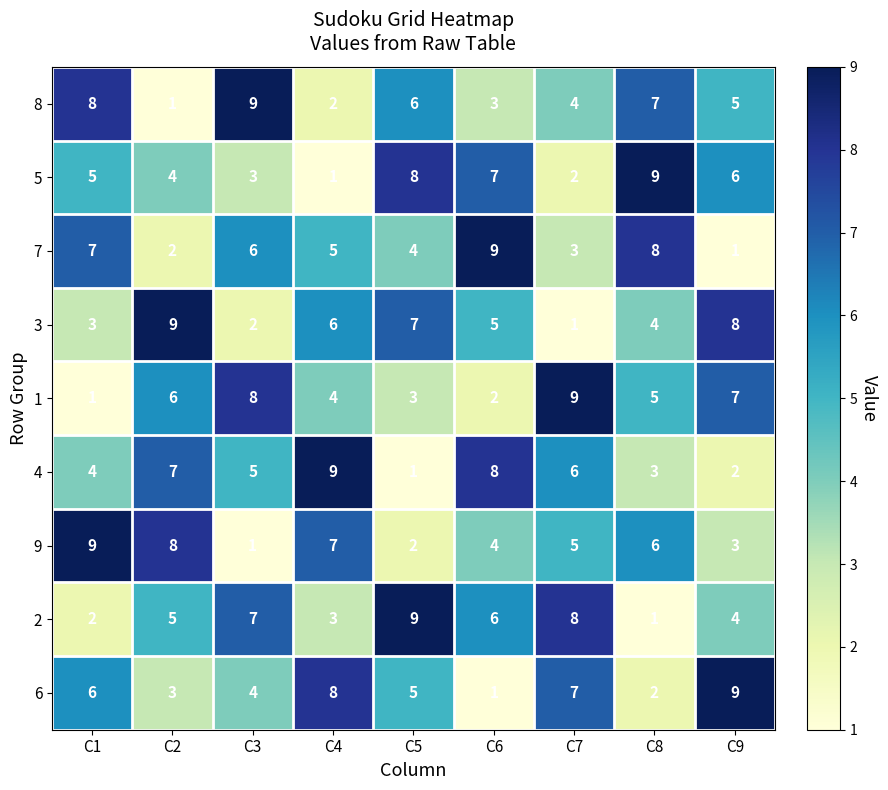

What is the spread (max minus min) of values at C5?

8